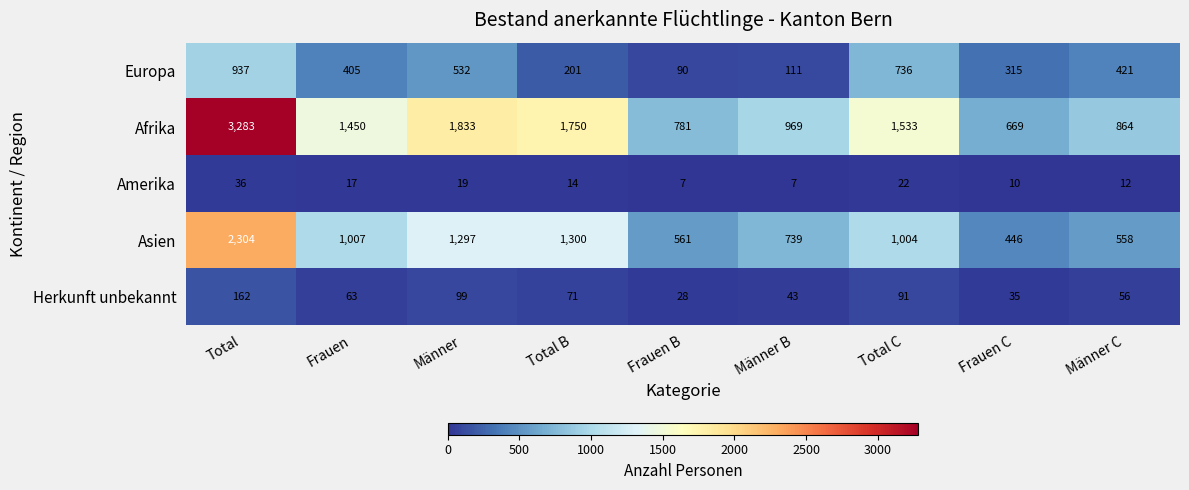

What is the difference between the maximum and minimum values in the Europa series?

847